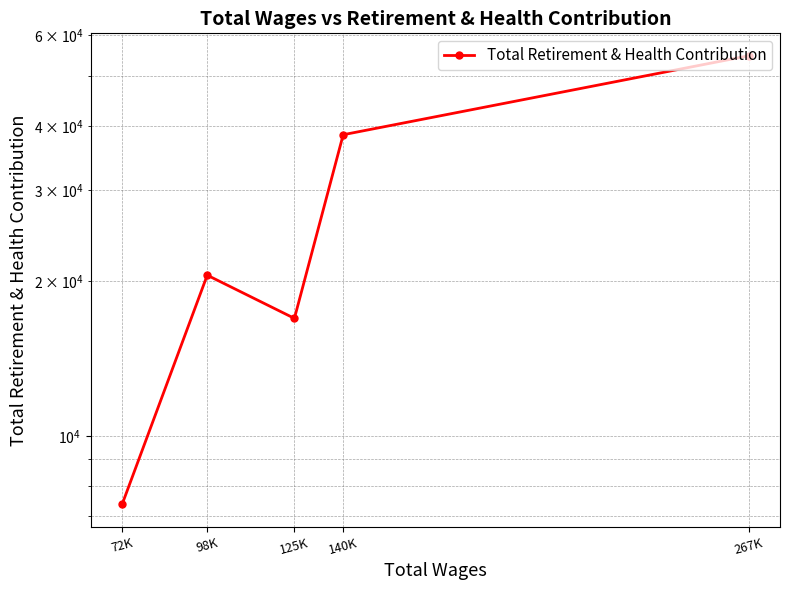

Rank the categories by value from lowest to highest.

72K, 125K, 98K, 140K, 267K